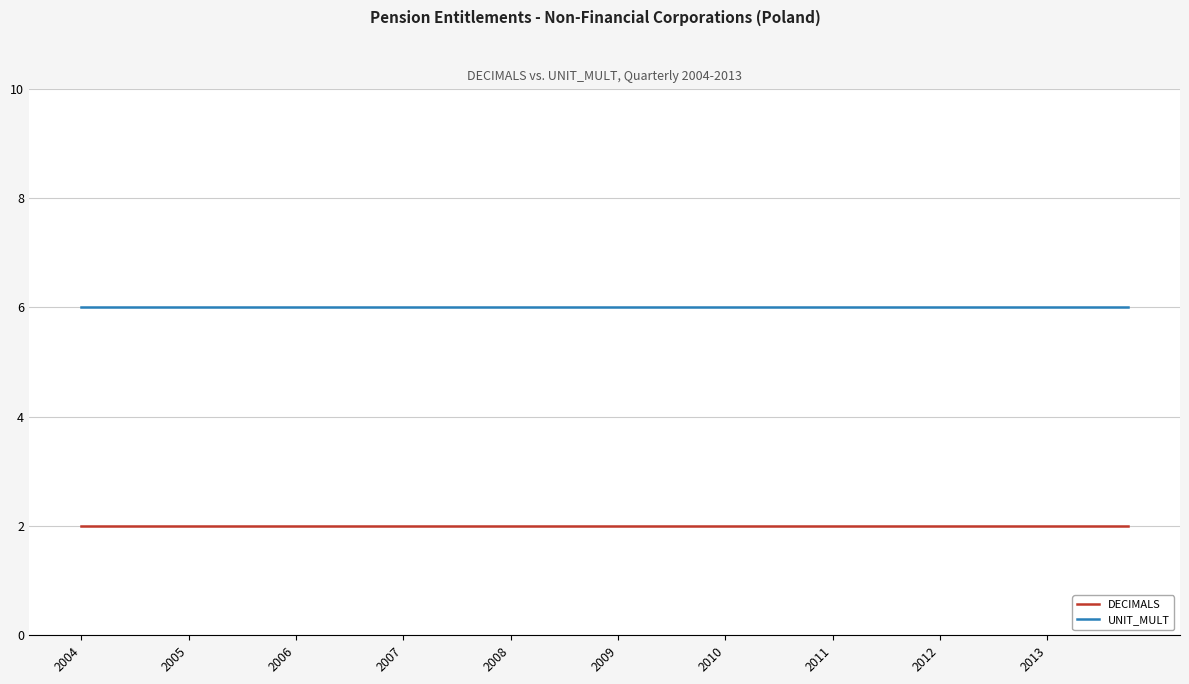

True or false: DECIMALS and UNIT_MULT cross at least once.

False